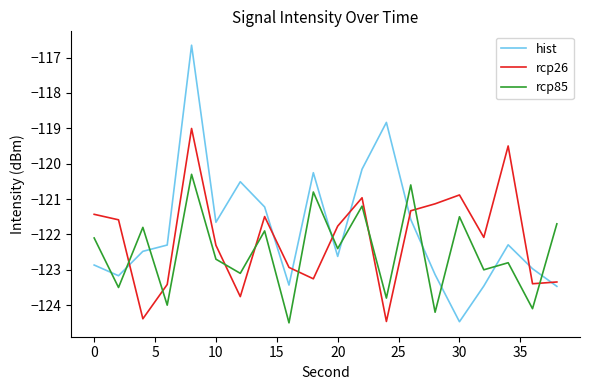

Which series has the largest range (max minus min)?

hist